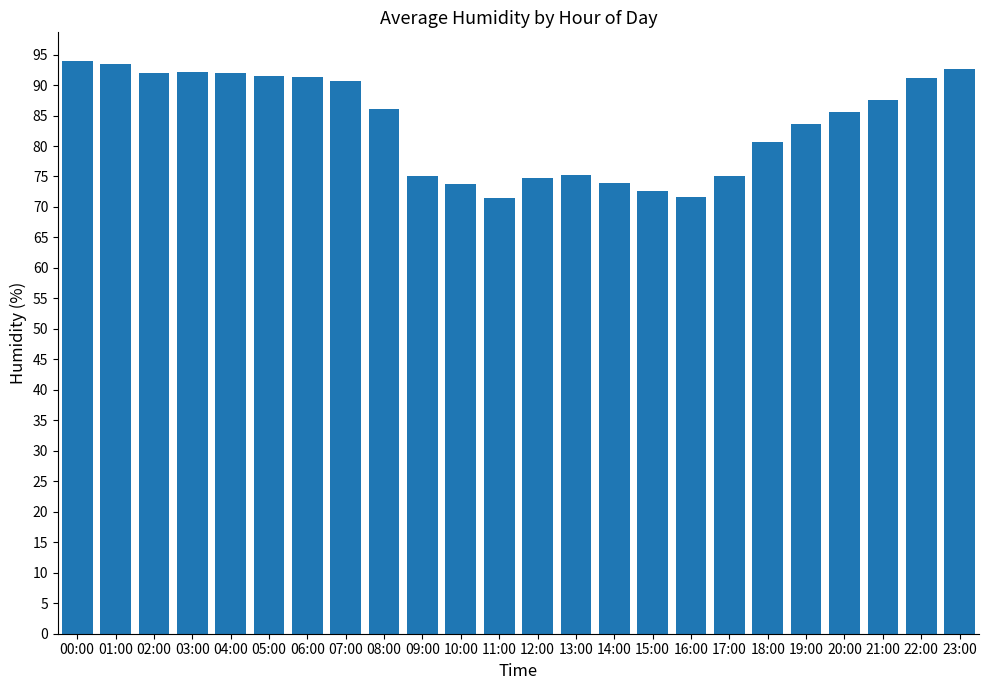

What is the difference between the values at 21:00 and 11:00?

16.2